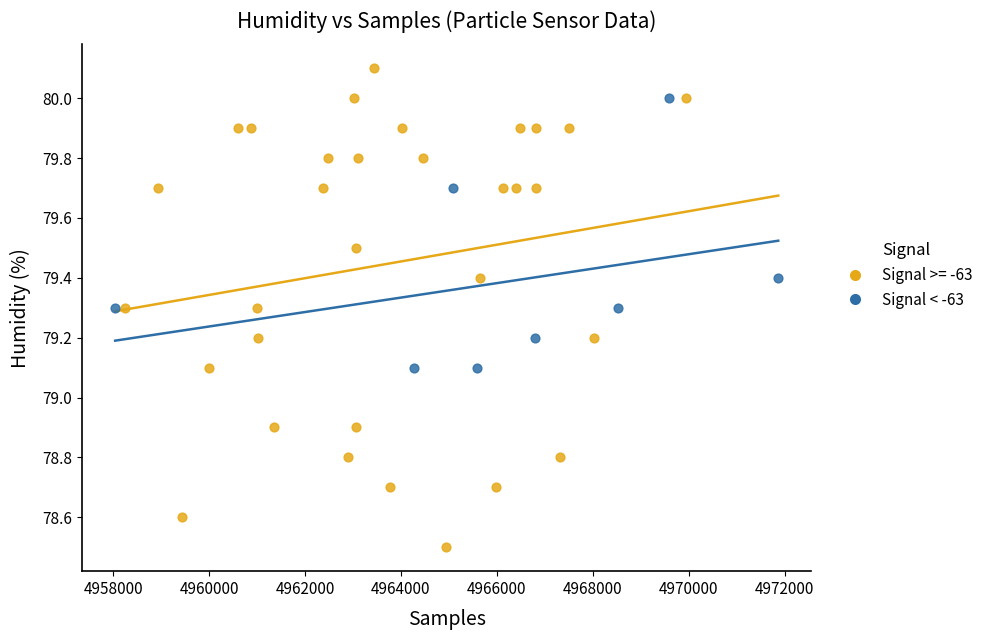

Which series contains the highest Y value?

Signal >= -63